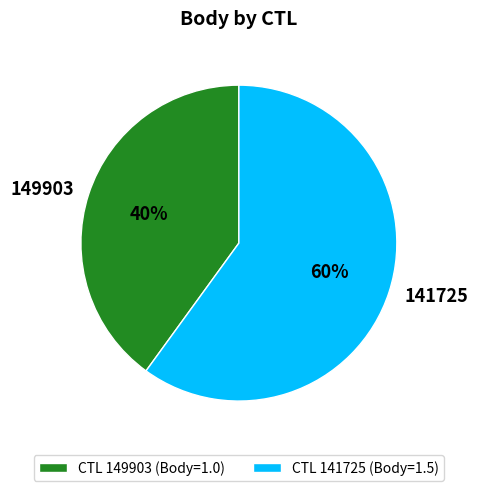

Which has a higher value, CTL 141725 (Body=1.5) or CTL 149903 (Body=1.0)?

CTL 141725 (Body=1.5)